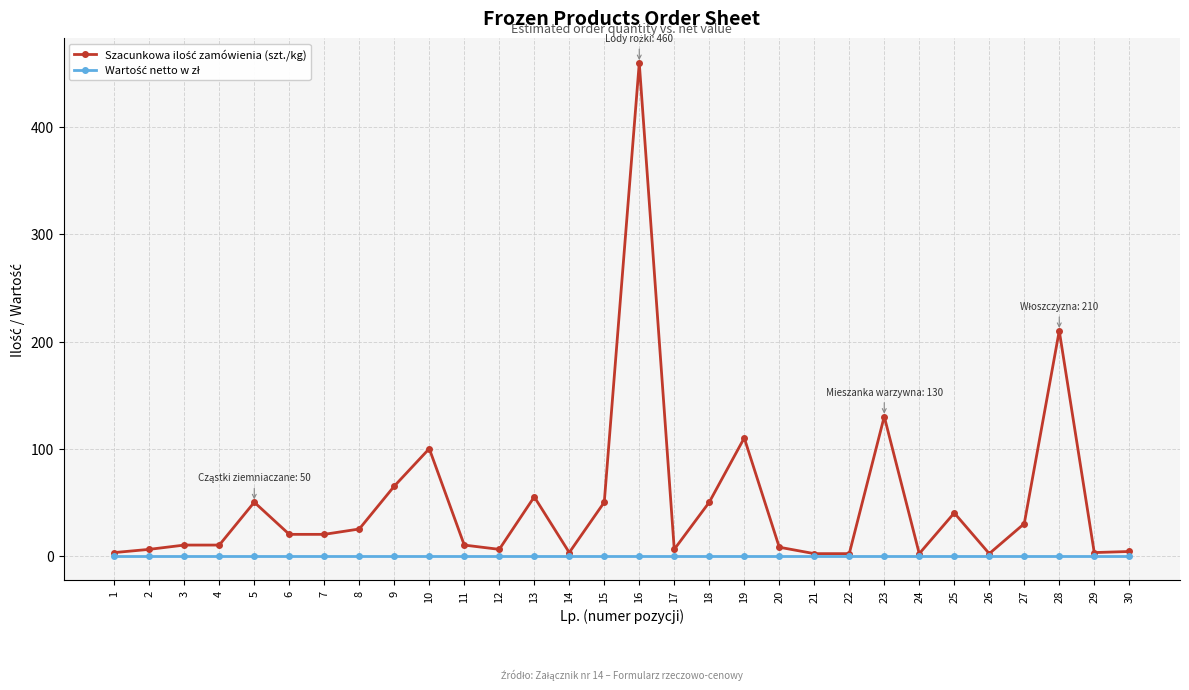

What is the greatest value displayed?

460